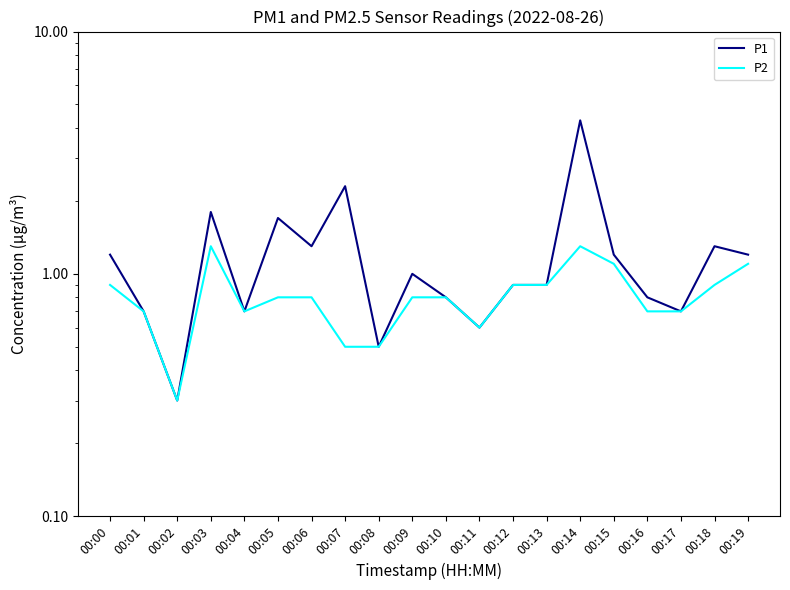

Is it true that P2 equals 0.5 at 00:04?

False